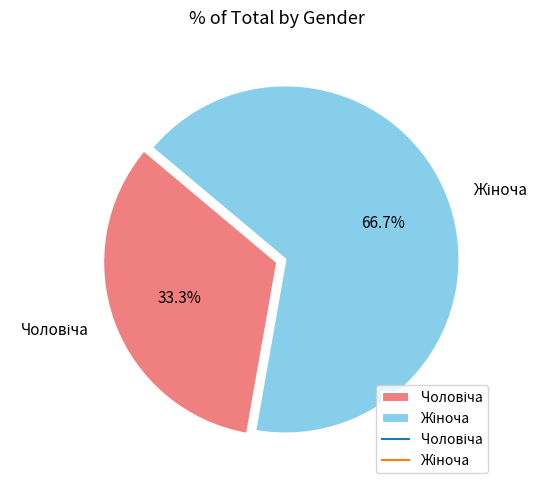

Is there any slice that represents more than half of the pie?

Yes